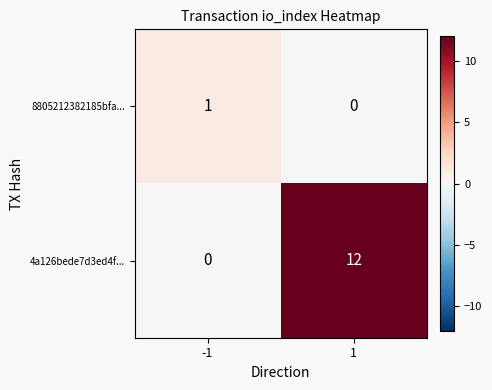

Which series has the largest total across all categories?

4a126bede7d3ed4f...